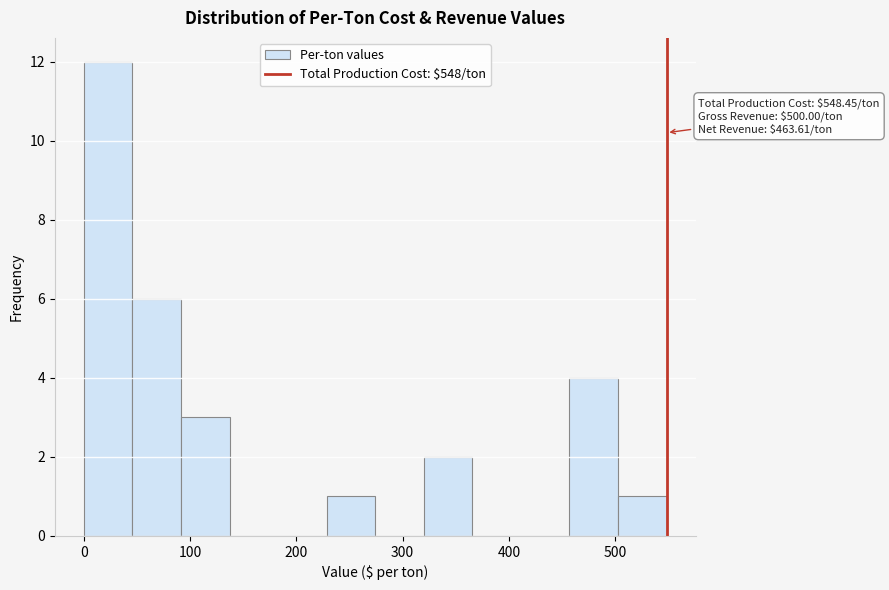

Over which range of the x-axis is the bar tallest?

0 to 50